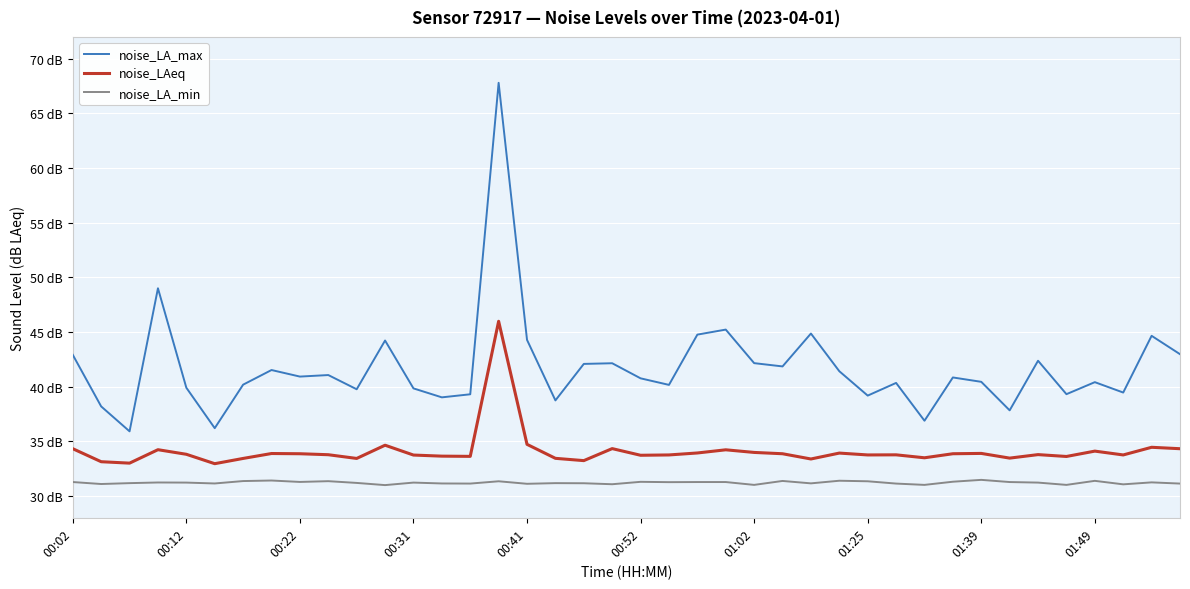

Reading left to right, extract all data points from this chart.

noise_LA_max: 42.9	38.2	35.9	49.0	39.9	36.2	40.2	41.5	40.9	41.1	39.8	44.2	39.8	39.0	39.3	67.8	44.3	38.7	42.1	42.1	40.8	40.2	44.8	45.2	42.1	41.9	44.9	41.4	39.2	40.3	36.9	40.8	40.4	37.8	42.4	39.3	40.4	39.5	44.6	43.0
noise_LAeq: 34.3	33.1	33.0	34.2	33.8	33.0	33.4	33.9	33.9	33.8	33.4	34.6	33.7	33.6	33.6	46.0	34.7	33.4	33.2	34.3	33.7	33.8	33.9	34.2	34.0	33.9	33.4	33.9	33.8	33.8	33.5	33.9	33.9	33.5	33.8	33.6	34.1	33.8	34.5	34.3
noise_LA_min: 31.3	31.1	31.2	31.2	31.2	31.1	31.4	31.4	31.3	31.4	31.2	31.0	31.2	31.1	31.1	31.3	31.1	31.2	31.2	31.1	31.3	31.3	31.3	31.3	31.0	31.4	31.1	31.4	31.3	31.1	31.0	31.3	31.5	31.3	31.2	31.0	31.4	31.1	31.2	31.1